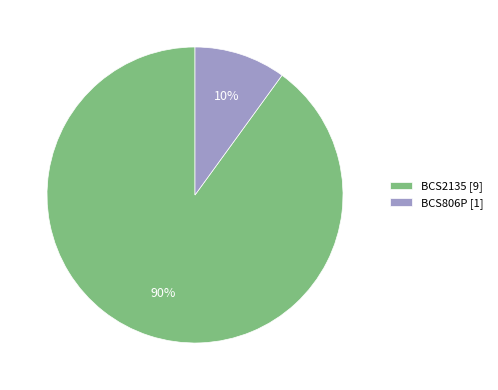

To the nearest percent, what portion does BCS806P represent?

10%